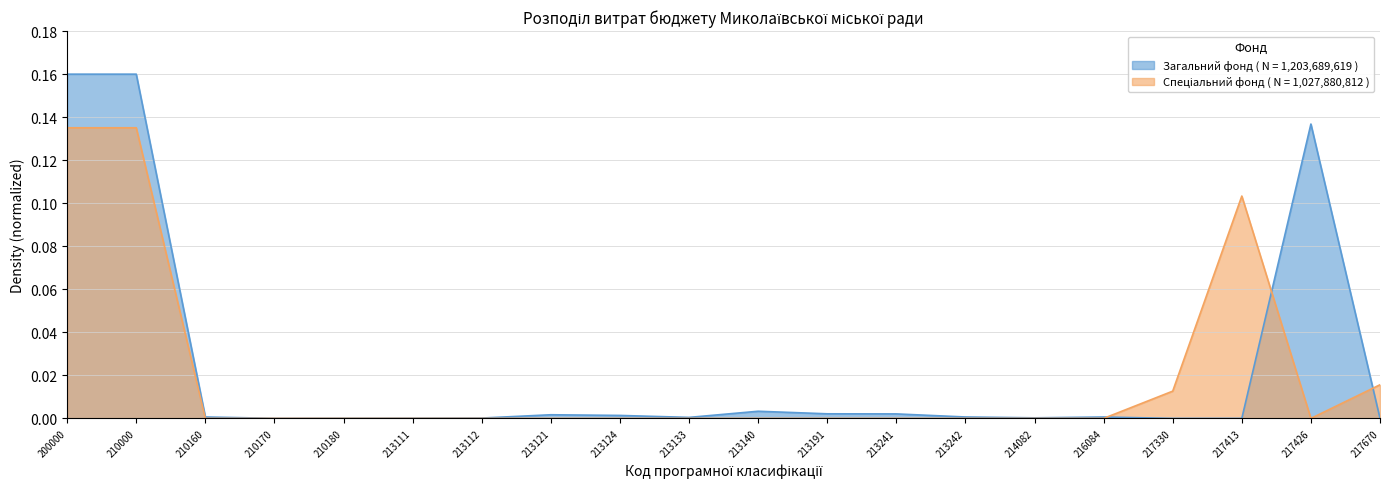

Which series has the largest range (max minus min)?

Загальний фонд ( N = 1,203,689,619 )